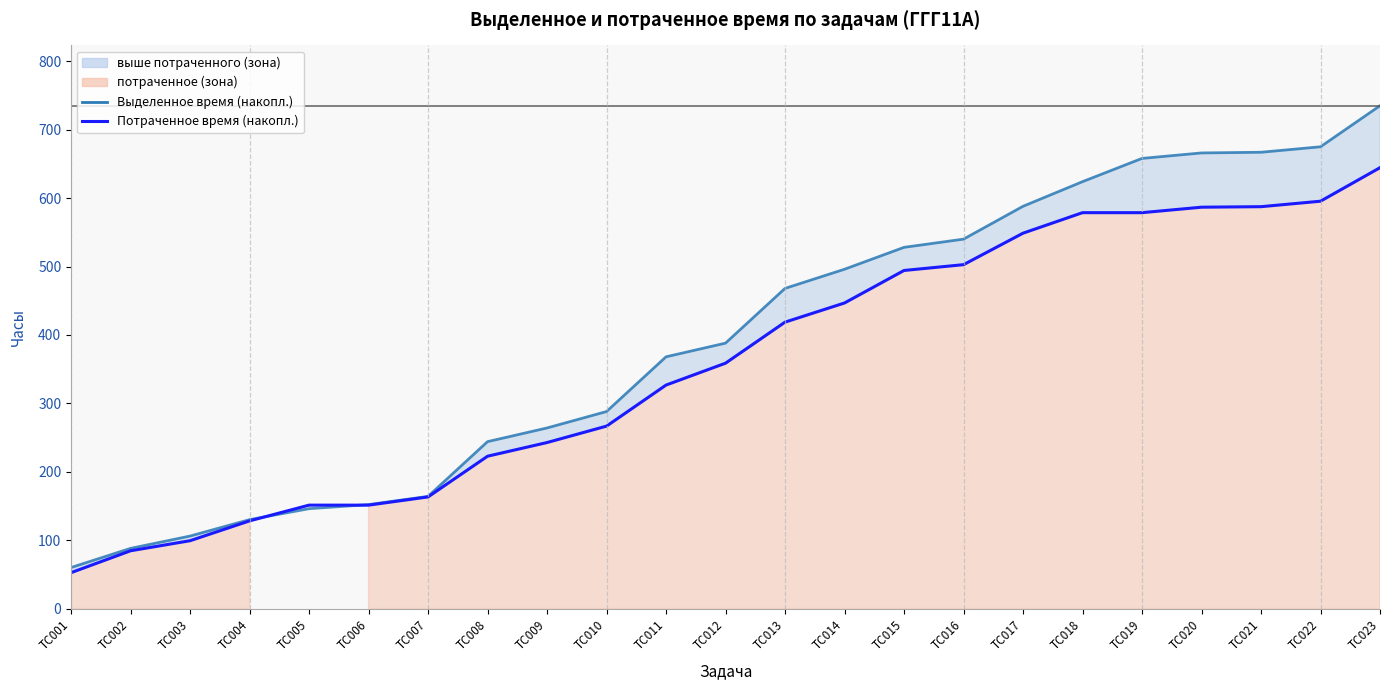

Between ТС015 and ТС008, which is larger?

ТС015